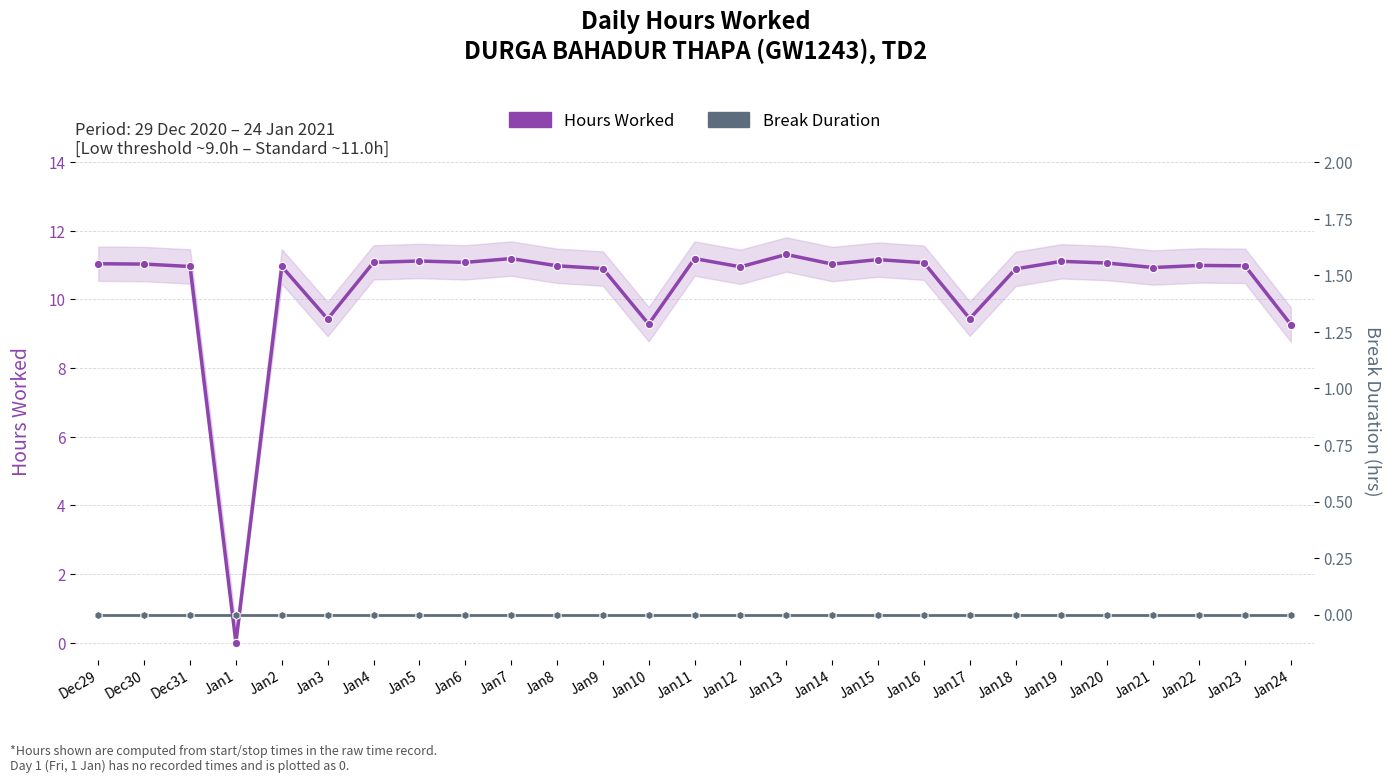

How many lines are shown in the chart?

2